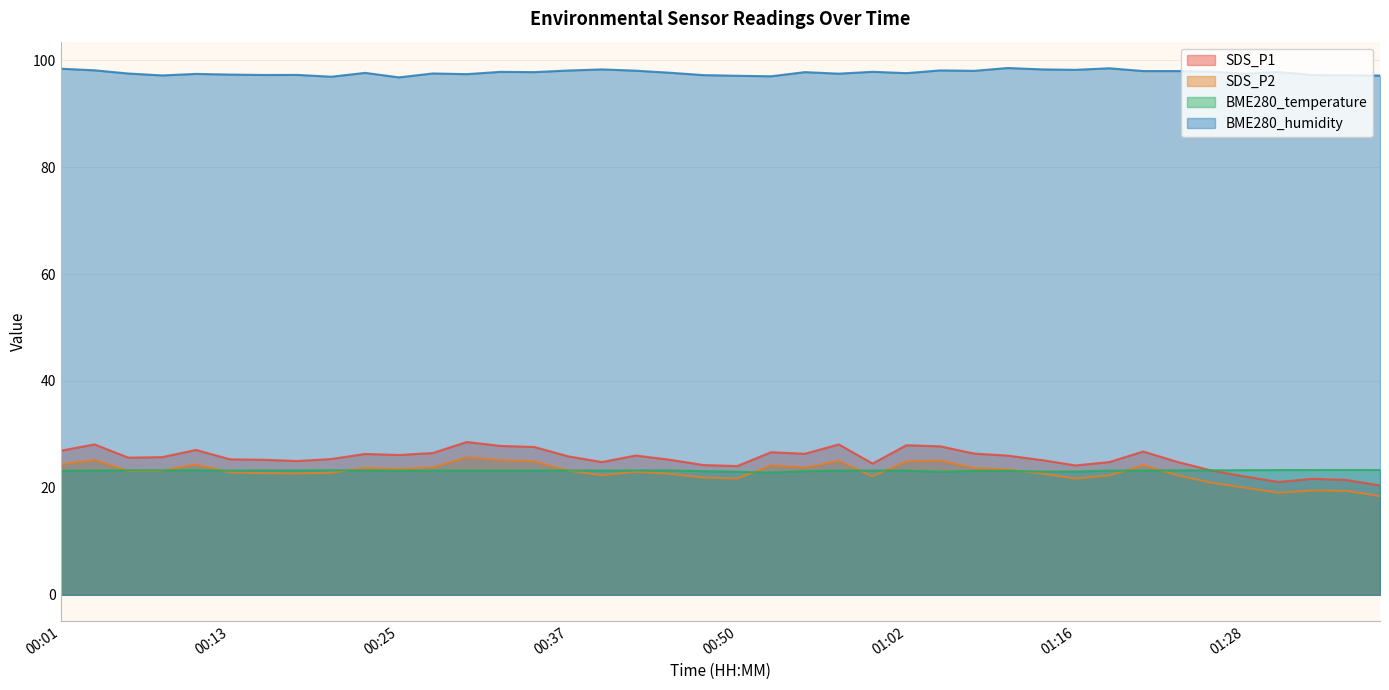

What is the sum of all SDS_P1 values?

1018.1